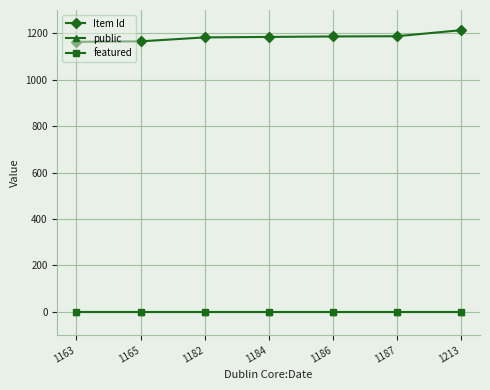

How many lines are shown in the chart?

3